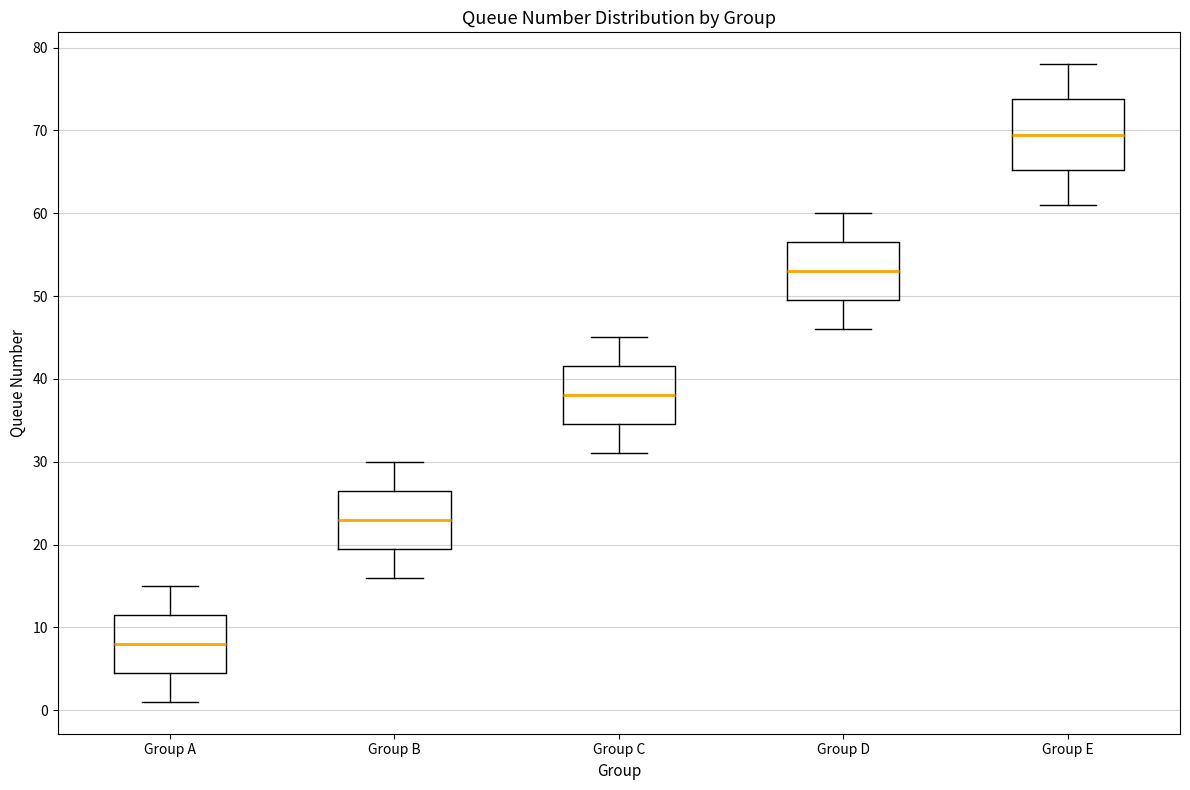

Reading left to right, transcribe this box plot: for each box, give where its median line is, the range the box spans, and where its two whiskers end, as read against the y-axis. The values are not printed on the chart, so give them approximately, as read against the axis.

Group A: median 8, box 5 to 12, whiskers 1 to 15
Group B: median 23, box 20 to 27, whiskers 16 to 30
Group C: median 38, box 35 to 42, whiskers 31 to 45
Group D: median 53, box 50 to 57, whiskers 46 to 60
Group E: median 70, box 65 to 74, whiskers 61 to 78